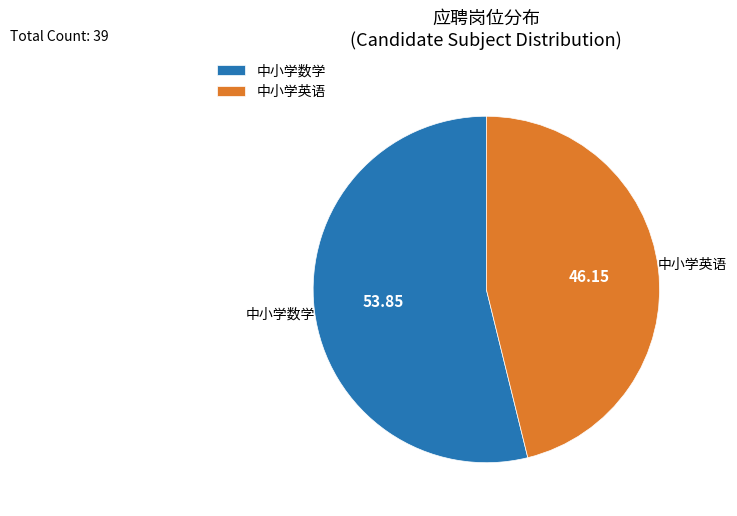

Combined, do 中小学数学 and 中小学英语 account for over 50%?

Yes